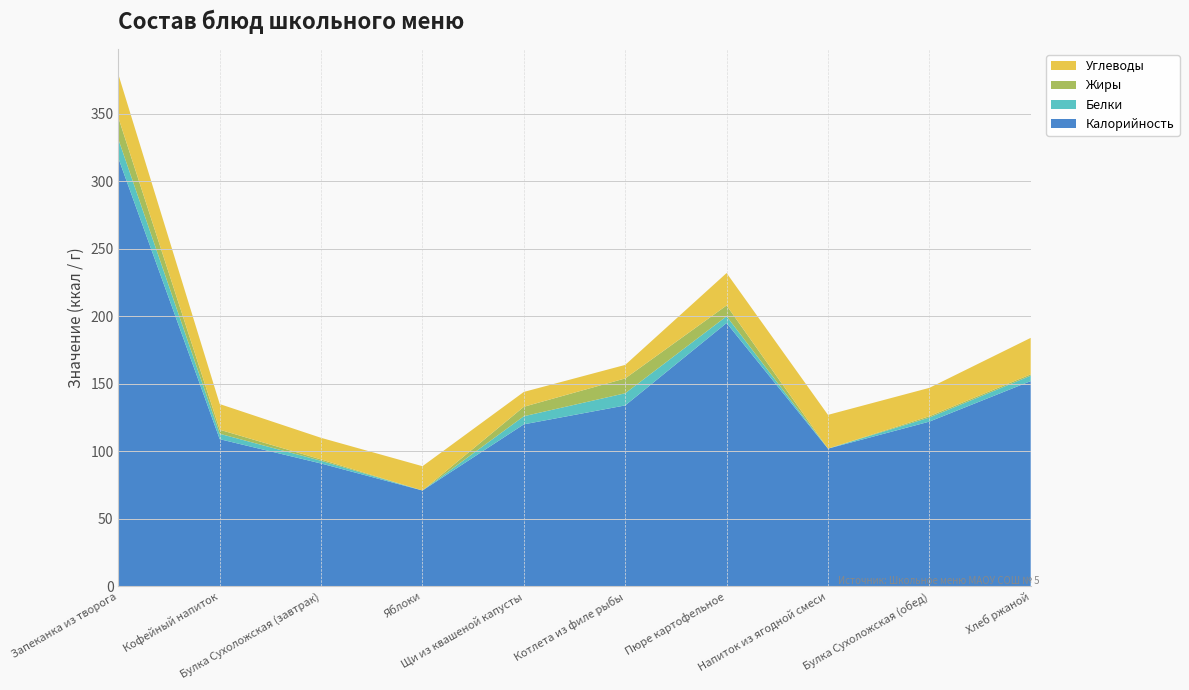

Reading right to left, extract all data points from this chart.

Калорийность: Хлеб ржаной=152	Булка Сухоложская (обед)=122	Напиток из ягодной смеси=102	Пюре картофельное=195	Котлета из филе рыбы=134	Щи из квашеной капусты=120	Яблоки=71	Булка Сухоложская (завтрак)=91	Кофейный напиток=109	Запеканка из творога=317
Белки: Хлеб ржаной=4	Булка Сухоложская (обед)=3	Напиток из ягодной смеси=0	Пюре картофельное=5	Котлета из филе рыбы=9	Щи из квашеной капусты=6	Яблоки=0	Булка Сухоложская (завтрак)=2	Кофейный напиток=4	Запеканка из творога=14
Жиры: Хлеб ржаной=1	Булка Сухоложская (обед)=1	Напиток из ягодной смеси=0	Пюре картофельное=8	Котлета из филе рыбы=11	Щи из квашеной капусты=7	Яблоки=0	Булка Сухоложская (завтрак)=1	Кофейный напиток=3	Запеканка из творога=16
Углеводы: Хлеб ржаной=27	Булка Сухоложская (обед)=21	Напиток из ягодной смеси=25	Пюре картофельное=24	Котлета из филе рыбы=10	Щи из квашеной капусты=11	Яблоки=18	Булка Сухоложская (завтрак)=16	Кофейный напиток=19	Запеканка из творога=32